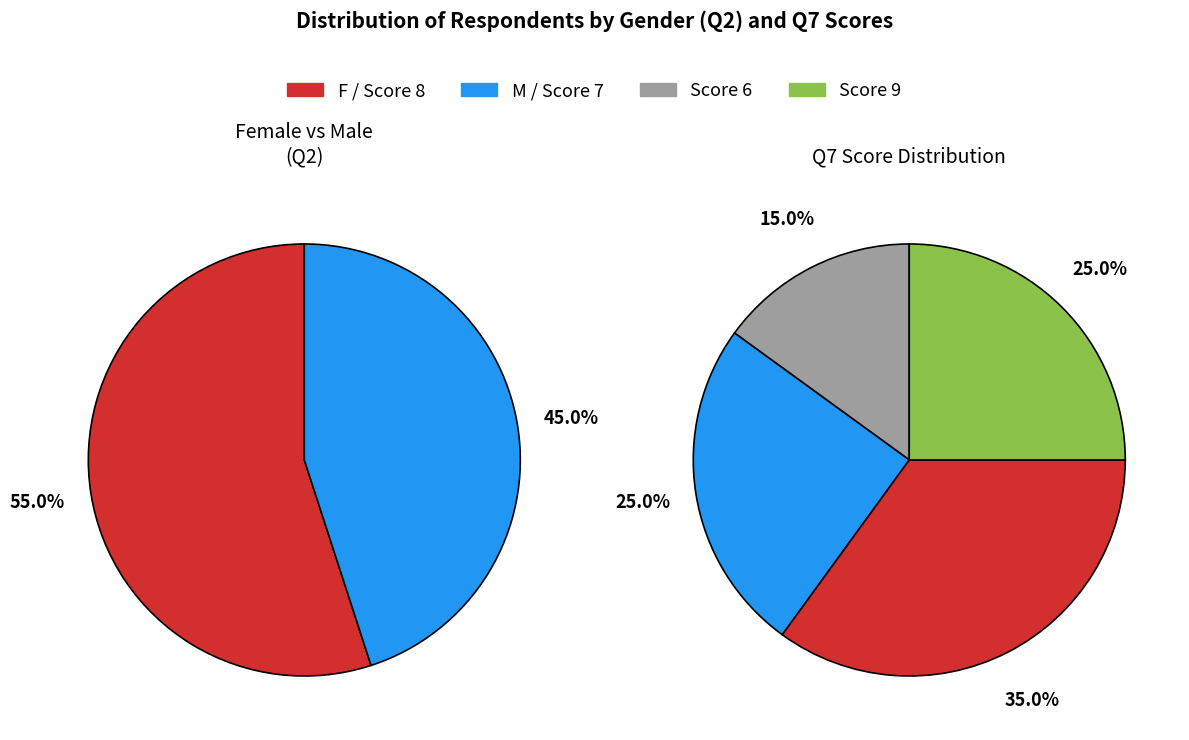

What is the ratio of the value at M to the value at F?

0.8